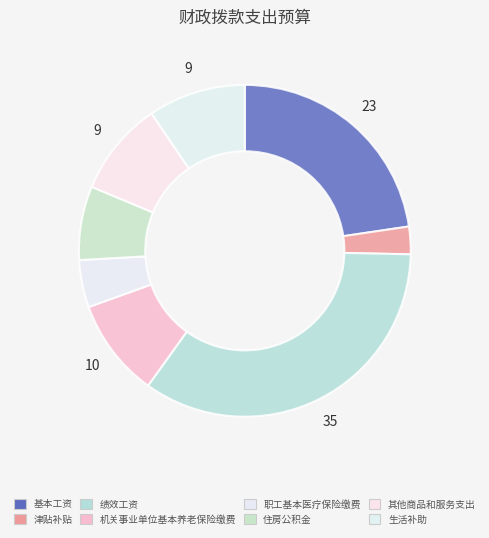

Rank the categories by value from highest to lowest.

绩效工资, 基本工资, 机关事业单位基本养老保险缴费, 生活补助, 其他商品和服务支出, 住房公积金, 职工基本医疗保险缴费, 津贴补贴